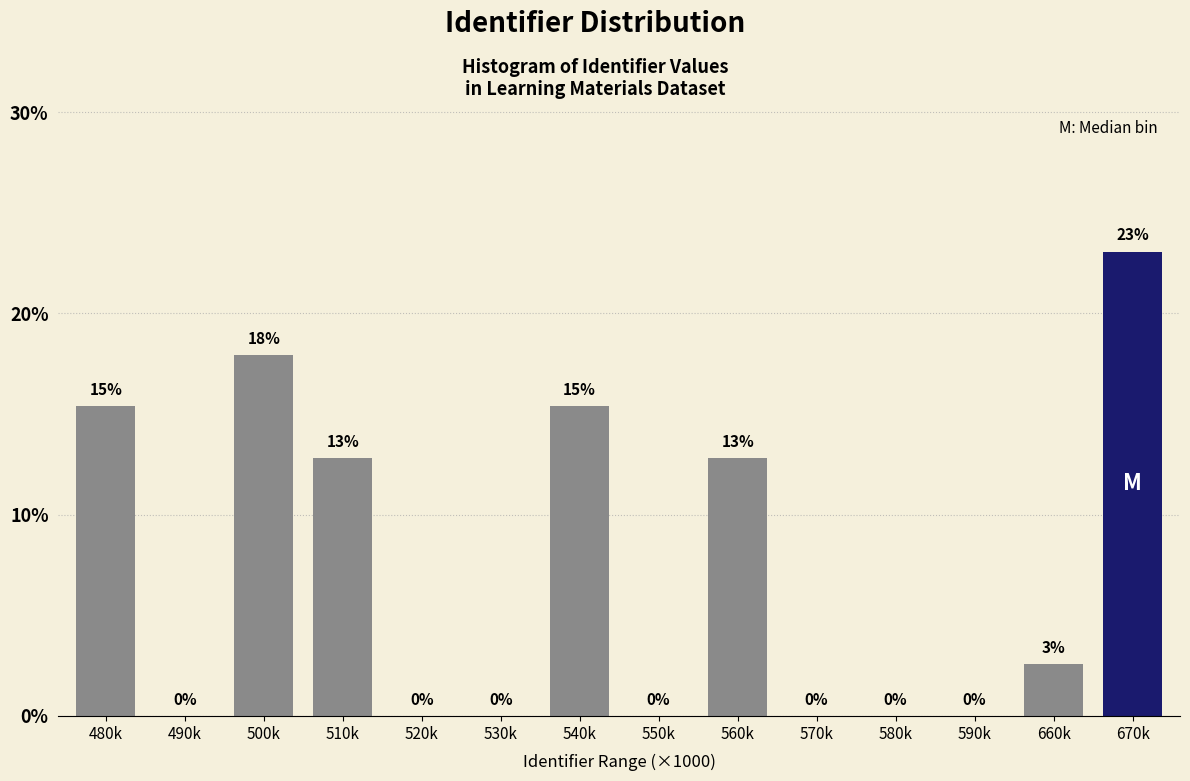

Which has a higher value, 480k or 500k?

500k